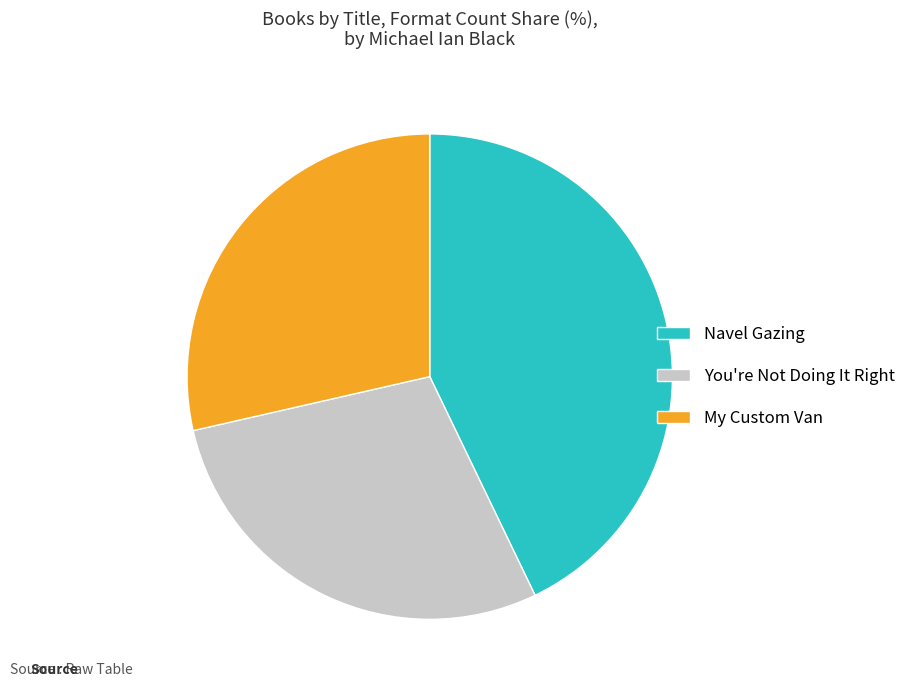

What is the largest slice in the pie chart?

Navel Gazing